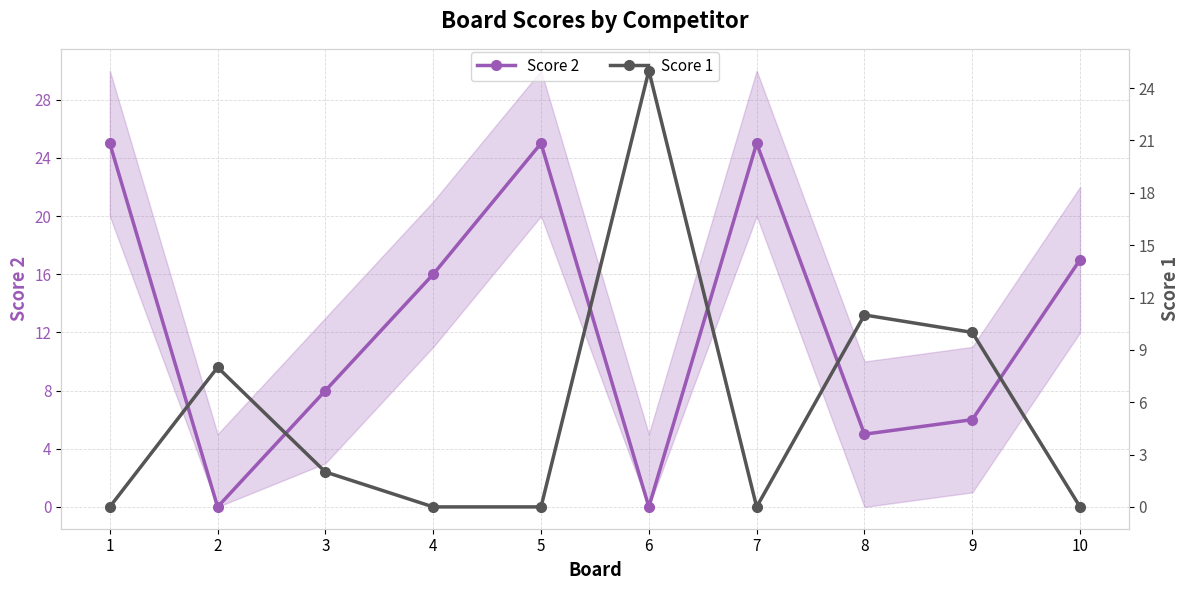

Which category has the lowest value in the Score 1 series?

1